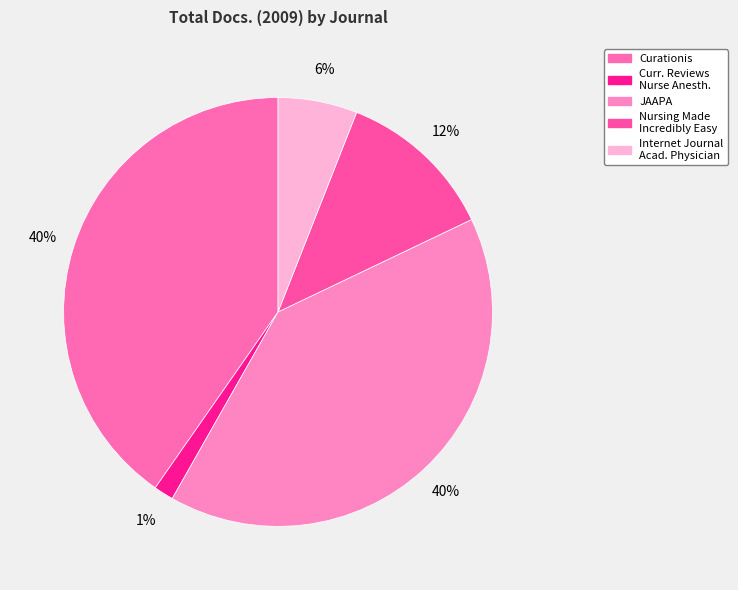

Rank the categories by value from lowest to highest.

Current Reviews for Nurse Anesthetists, Internet Journal of Academic Physician, Nursing Made Incredibly Easy, Curationis, JAAPA